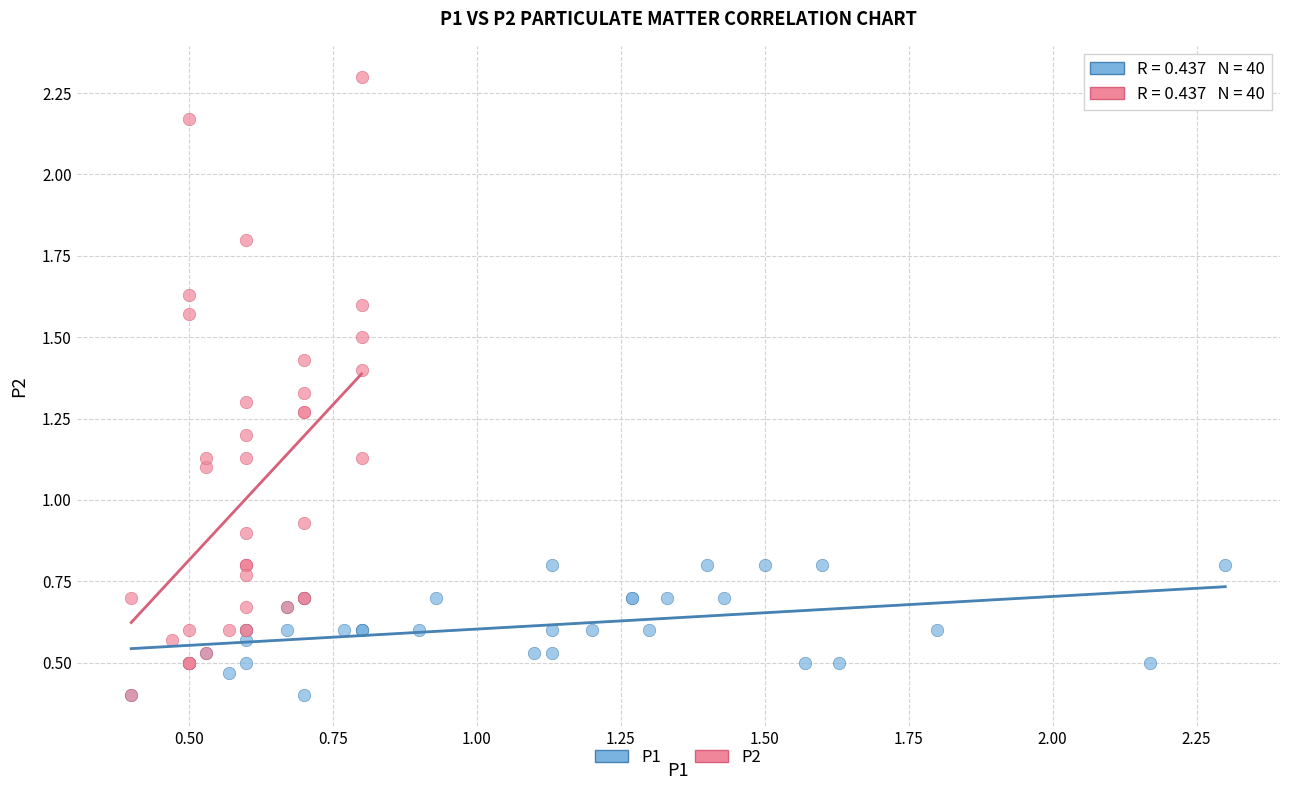

Which series has the largest Y range (max minus min)?

P2